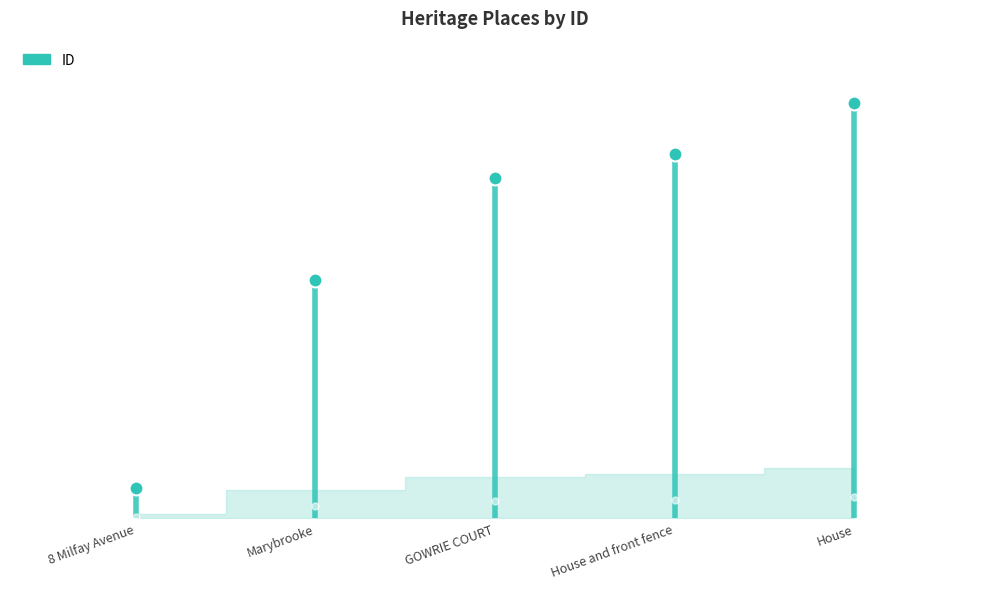

What is the average value?

135241